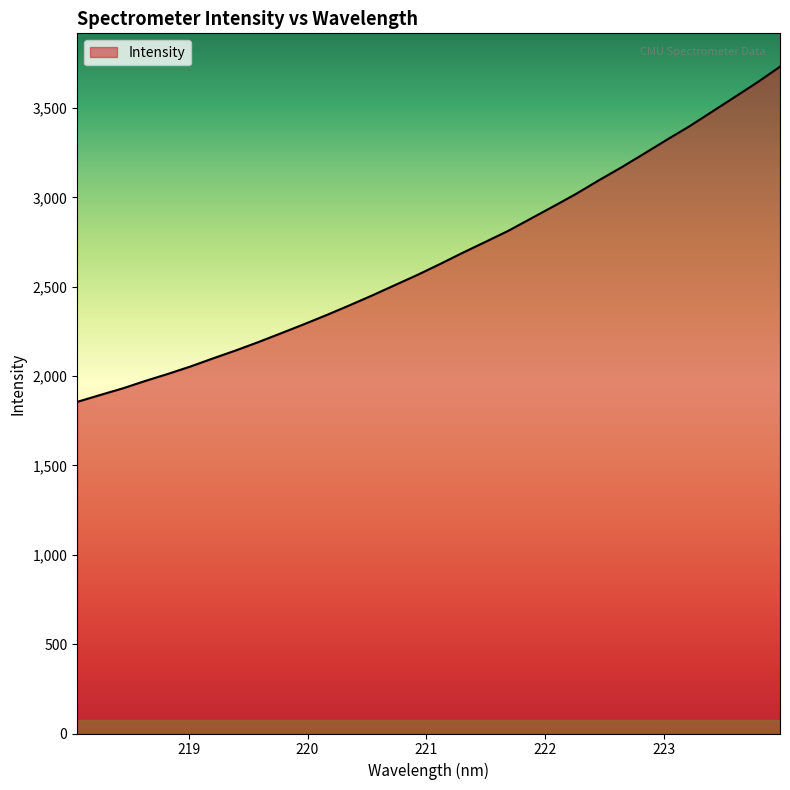

What is the minimum value shown in the chart?

1855.7